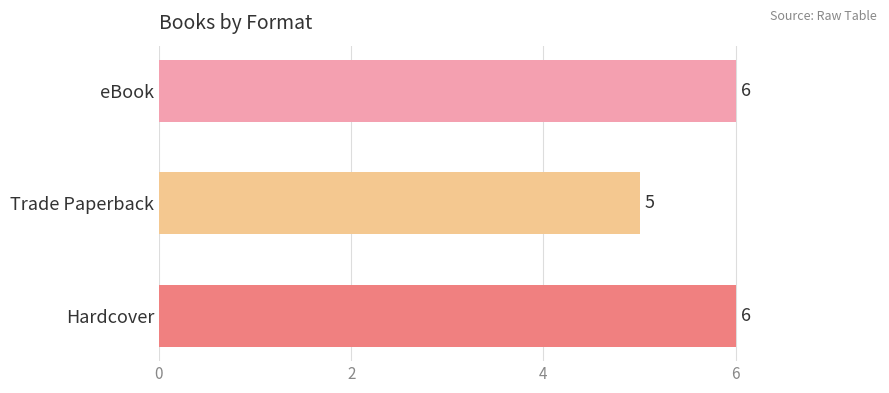

At which label is the value closest to 5?

Trade Paperback